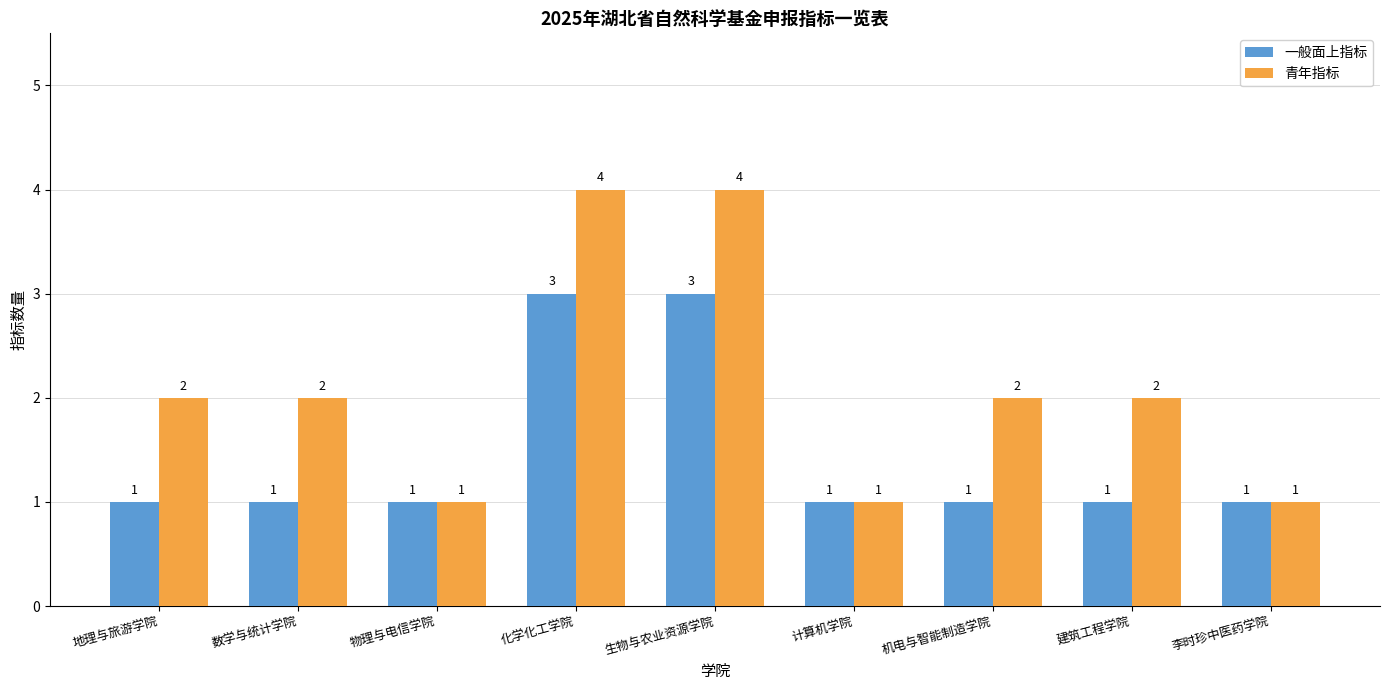

What is the sum of all 青年指标 values?

19